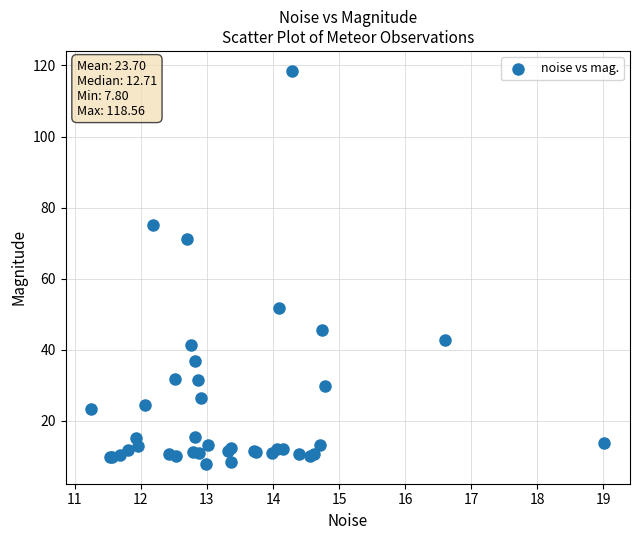

What Y value in the scatter plot is closest to 63?

71.2